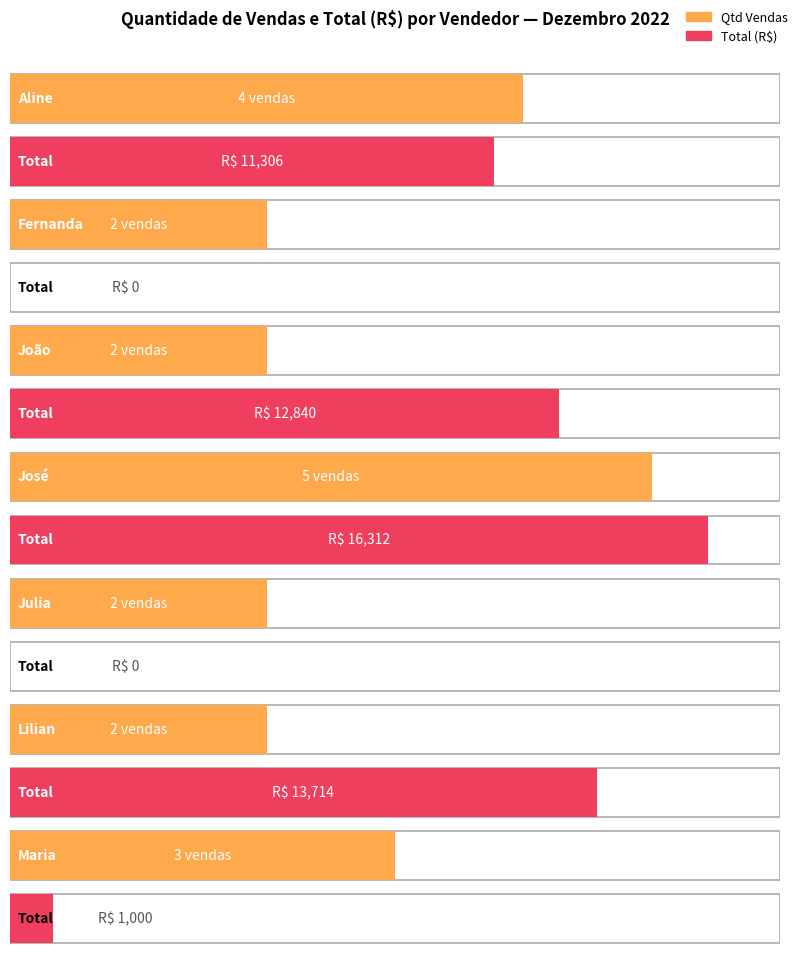

Count the number of data series in this chart.

2